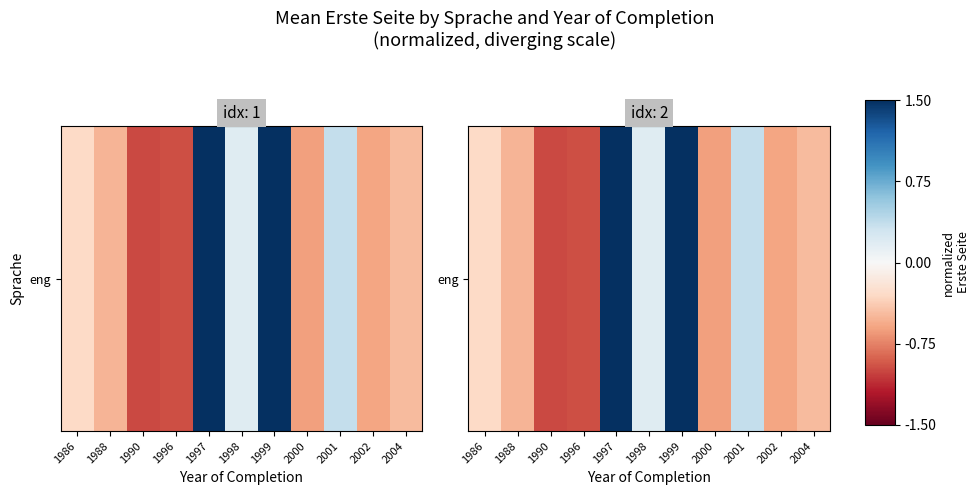

Which label corresponds to the smallest value in the chart?

1990